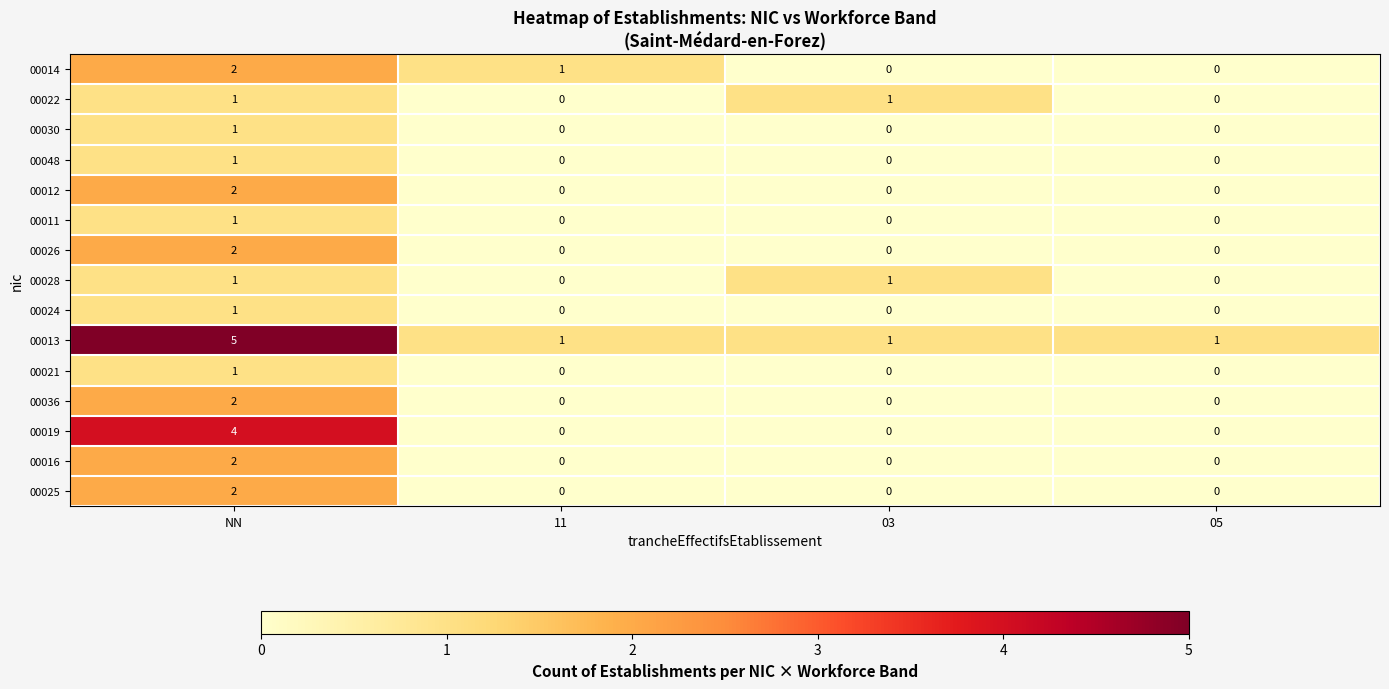

What is the total value across all series at 05?

1